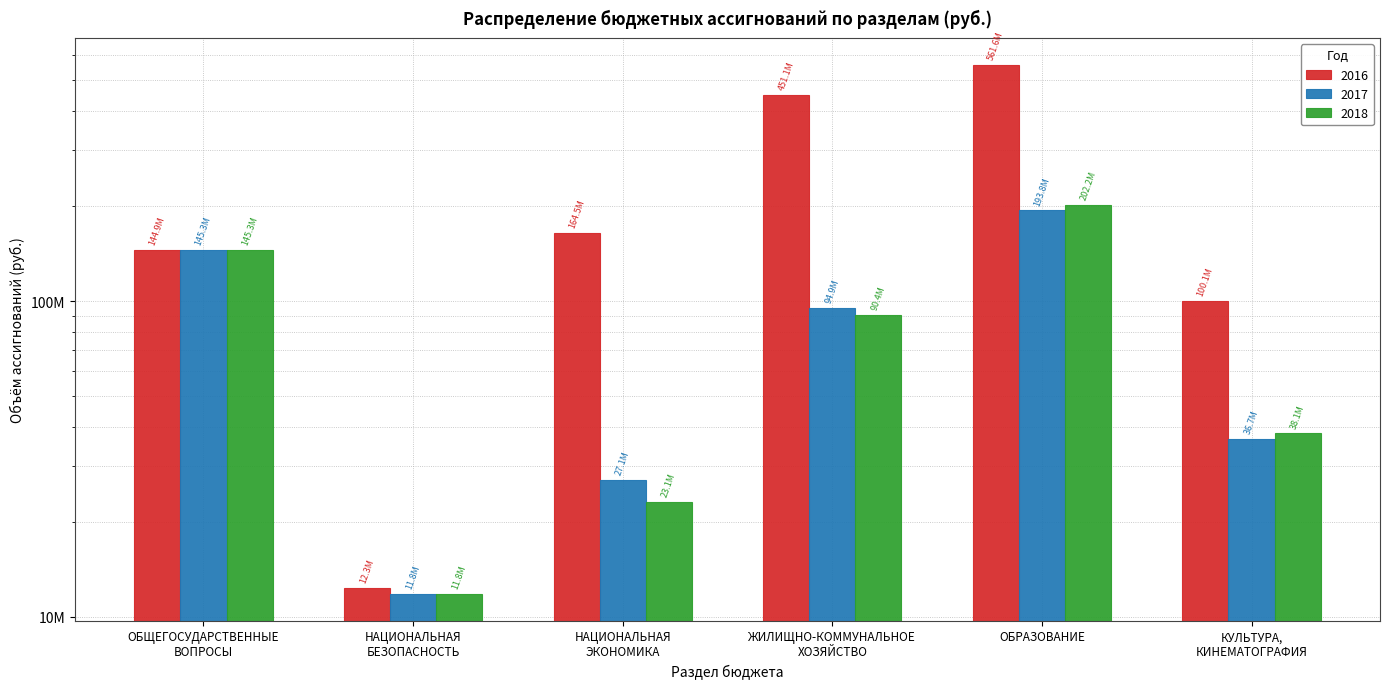

What is the label of the 3rd bar from the left?

НАЦИОНАЛЬНАЯ
ЭКОНОМИКА